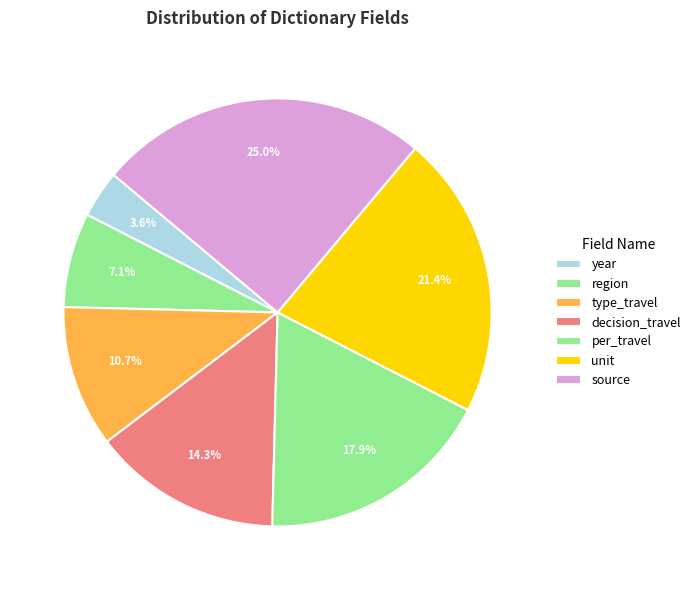

True or false: unit accounts for 21% of the total.

True